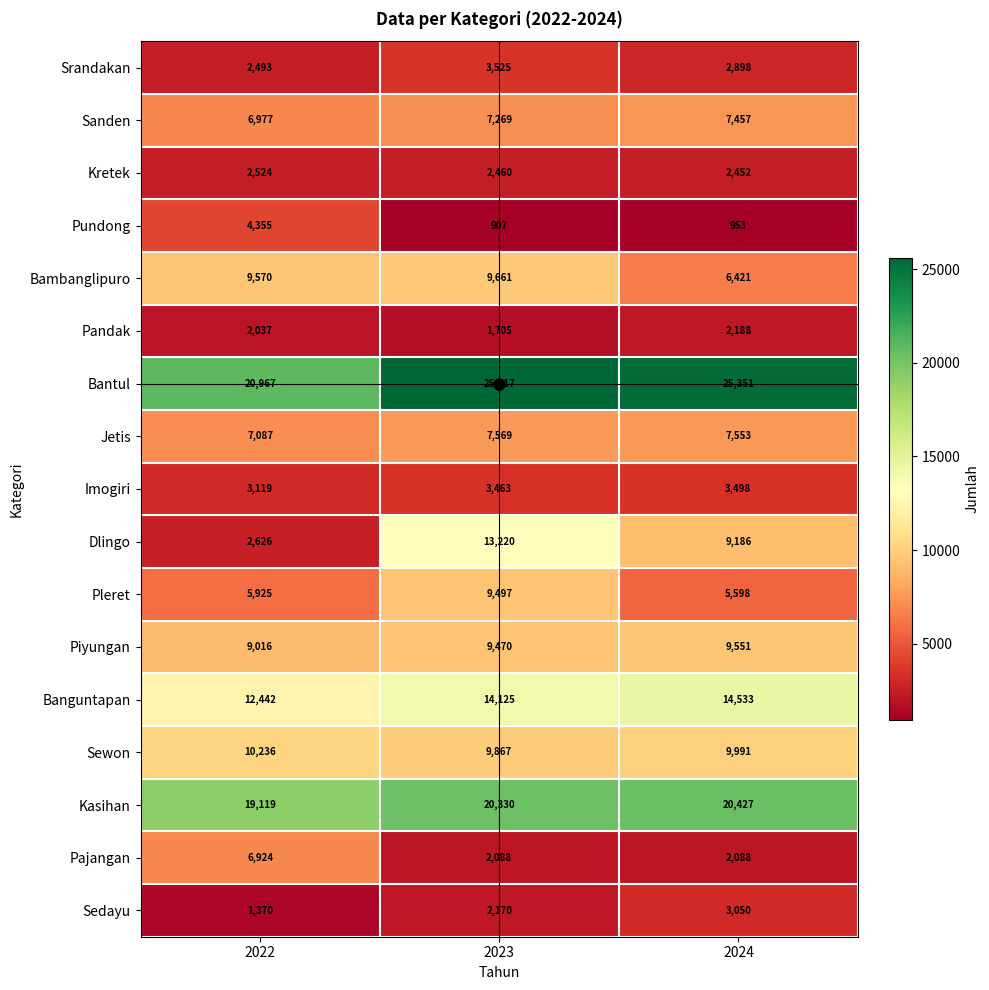

What is the sum of all Pajangan values?

11100